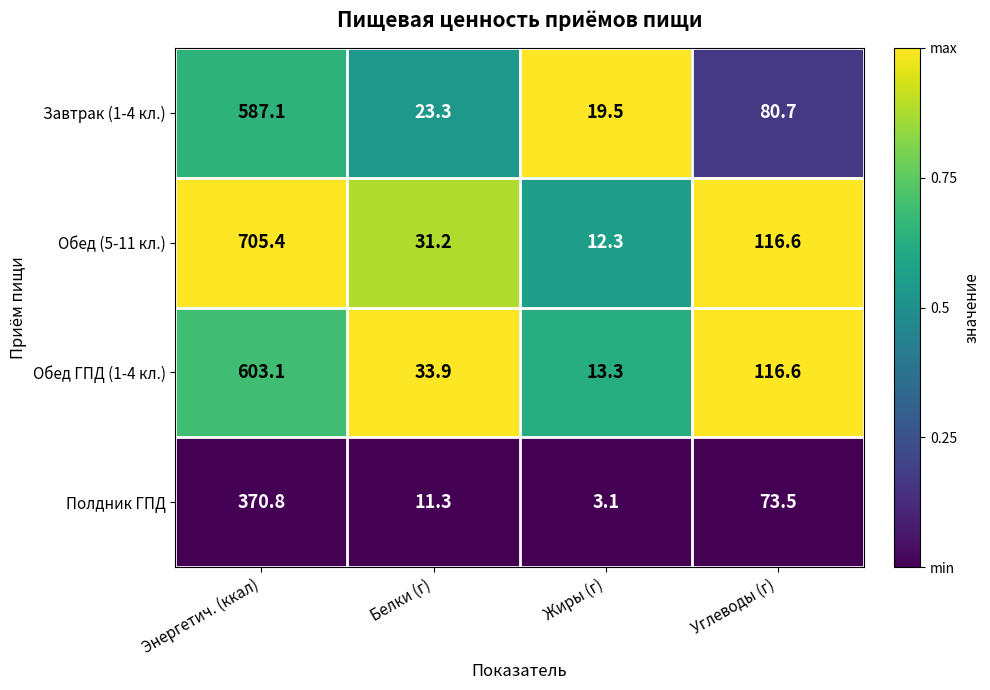

What is the difference between the maximum and minimum values in the Обед (5-11 кл.) series?

693.1